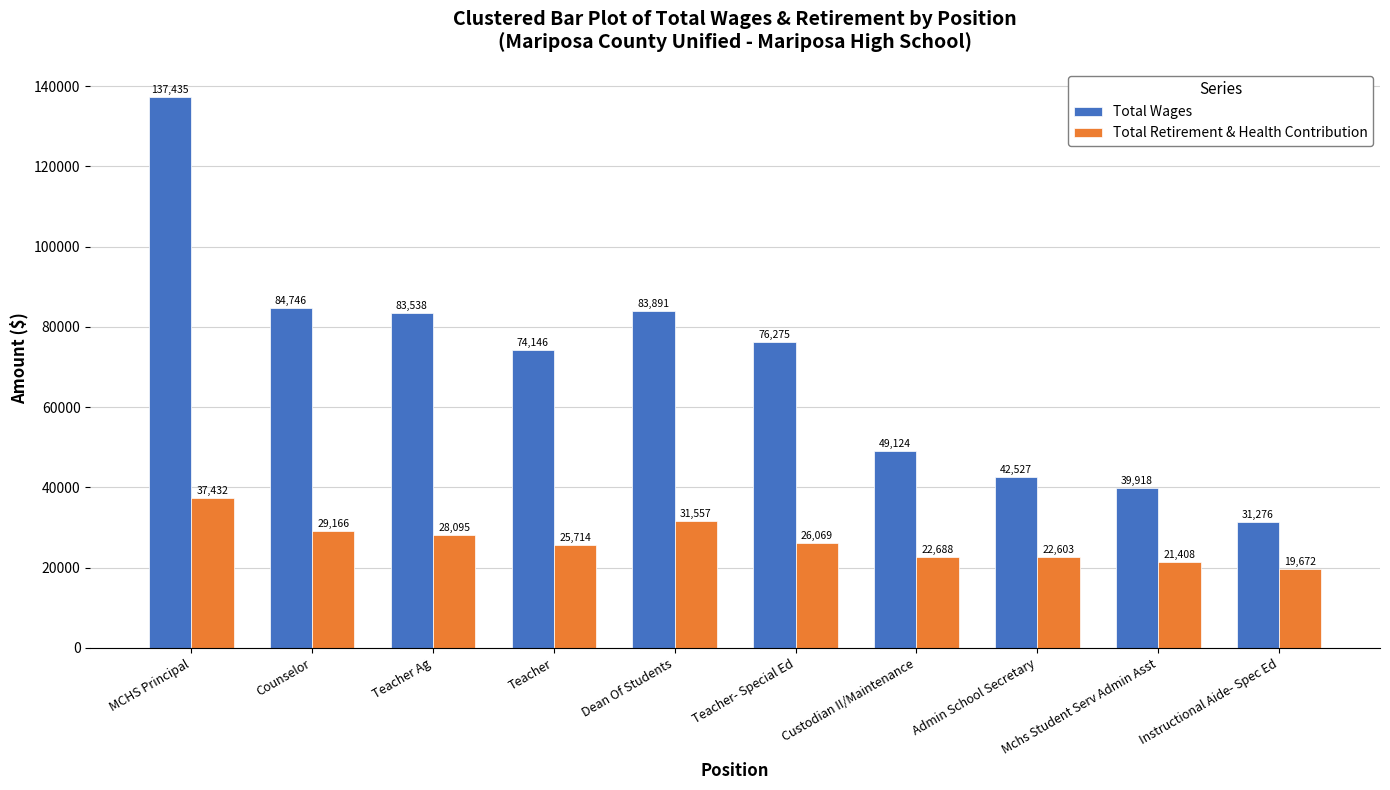

What is the label of the 7th bar from the left?

Custodian II/Maintenance